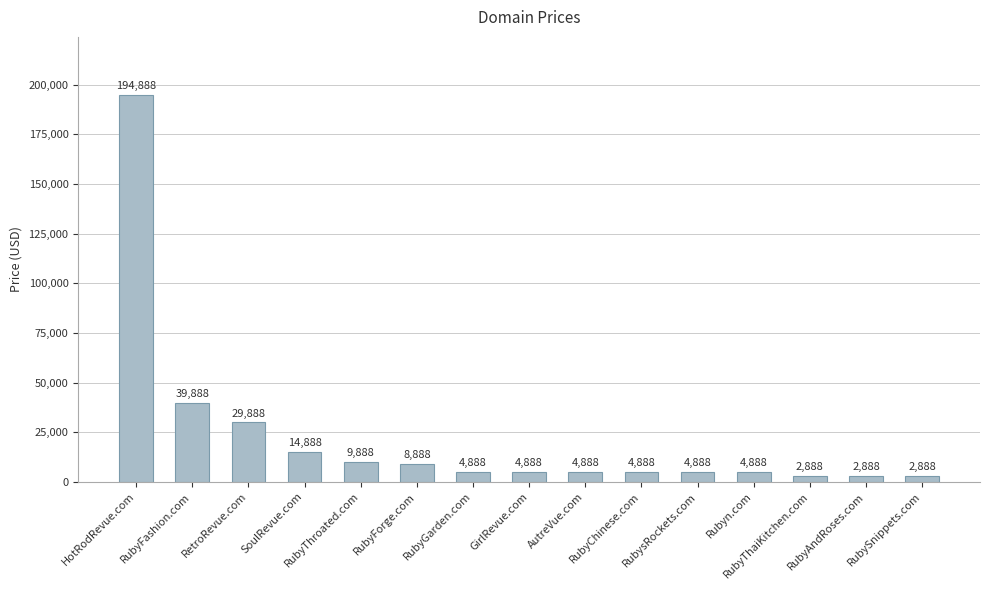

Reading left to right, what are all the values shown in this chart?

HotRodRevue.com=194888	RubyFashion.com=39888	RetroRevue.com=29888	SoulRevue.com=14888	RubyThroated.com=9888	RubyForge.com=8888	RubyGarden.com=4888	GirlRevue.com=4888	AutreVue.com=4888	RubyChinese.com=4888	RubysRockets.com=4888	Rubyn.com=4888	RubyThaiKitchen.com=2888	RubyAndRoses.com=2888	RubySnippets.com=2888